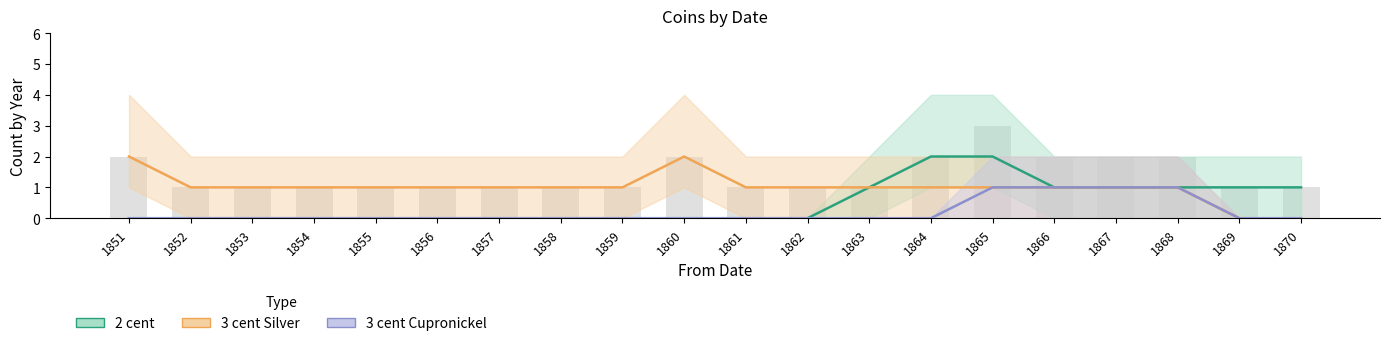

What is the difference between the highest and lowest values at 1856?

1